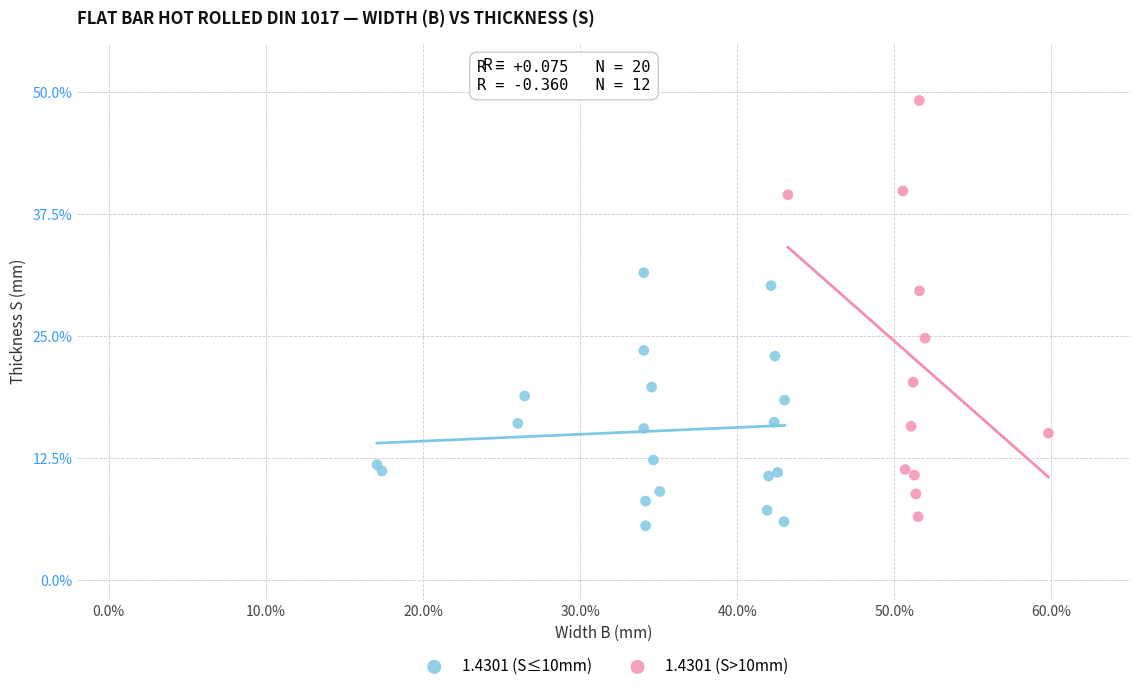

Which series contains the highest Y value?

1.4301 (S>10mm)